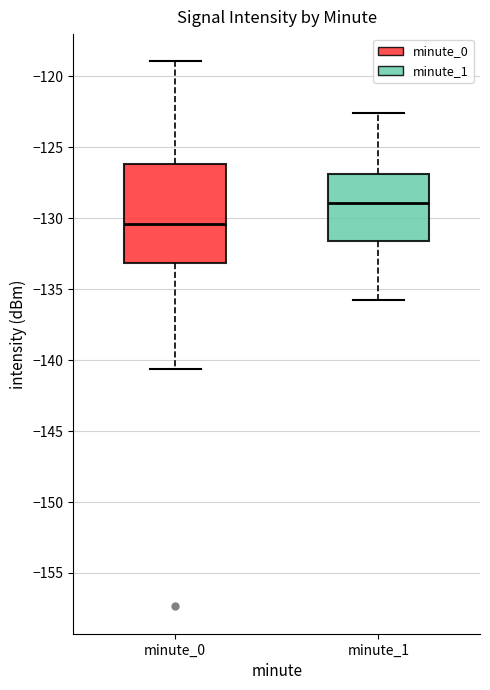

Reading left to right, transcribe this box plot: for each box, give where its median line is, the range the box spans, and where its two whiskers end, as read against the y-axis. The values are not printed on the chart, so give them approximately, as read against the axis.

minute_0: median -130.5, box -133.0 to -126.0, whiskers -140.5 to -119.0
minute_1: median -129.0, box -131.5 to -127.0, whiskers -135.5 to -122.5